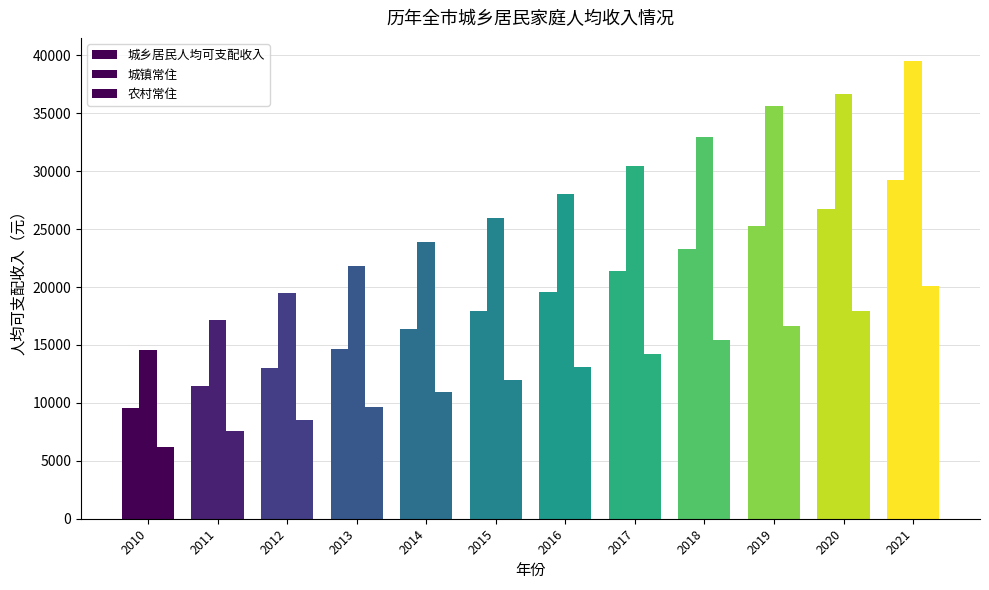

List the series in order of their overall mean, highest first.

城镇常住, 城乡居民人均可支配收入, 农村常住